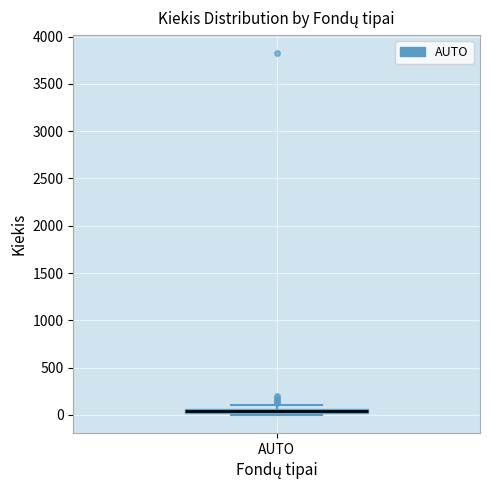

Where is the upper edge of the box for AUTO on the y-axis? The values are not printed on the chart, so give them approximately, as read against the axis.

50